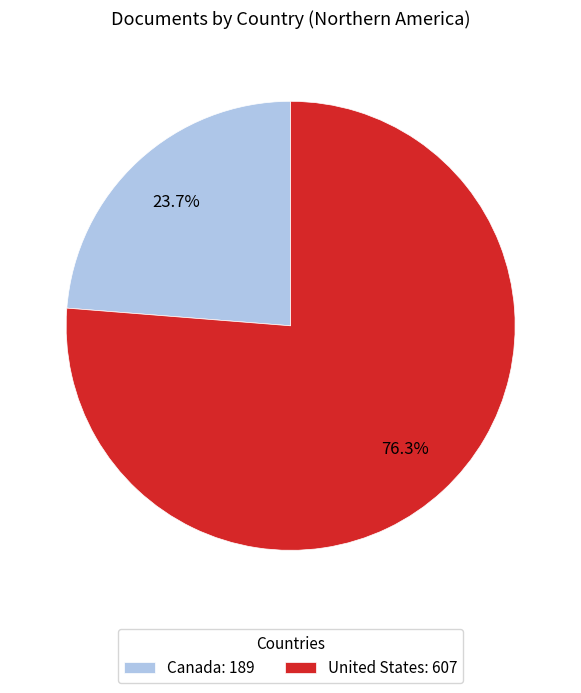

To the nearest percent, what is the difference between the largest and smallest slice percentages?

53%